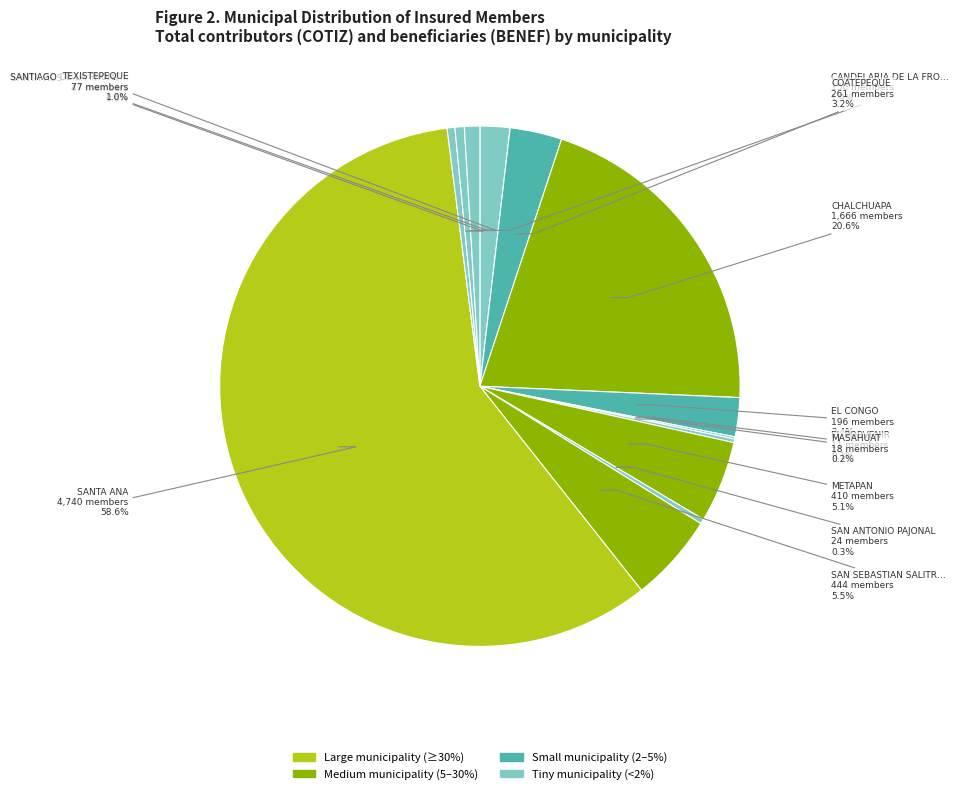

Is there any slice that represents more than half of the pie?

Yes